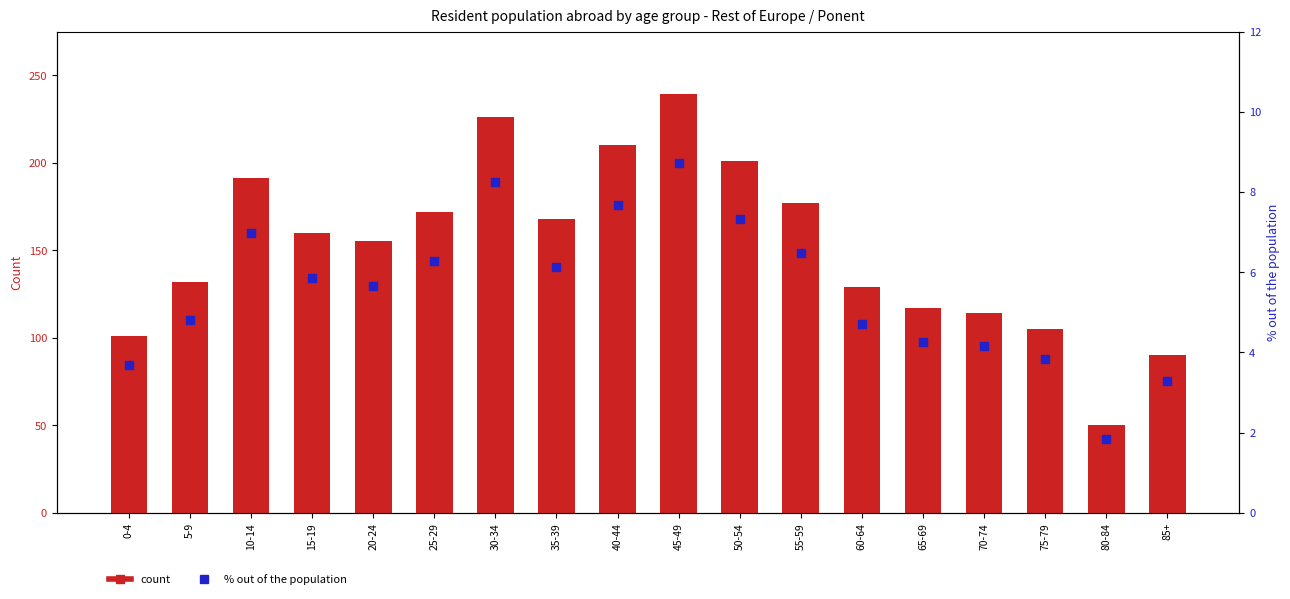

Which series contains the lowest Y value?

% out of population